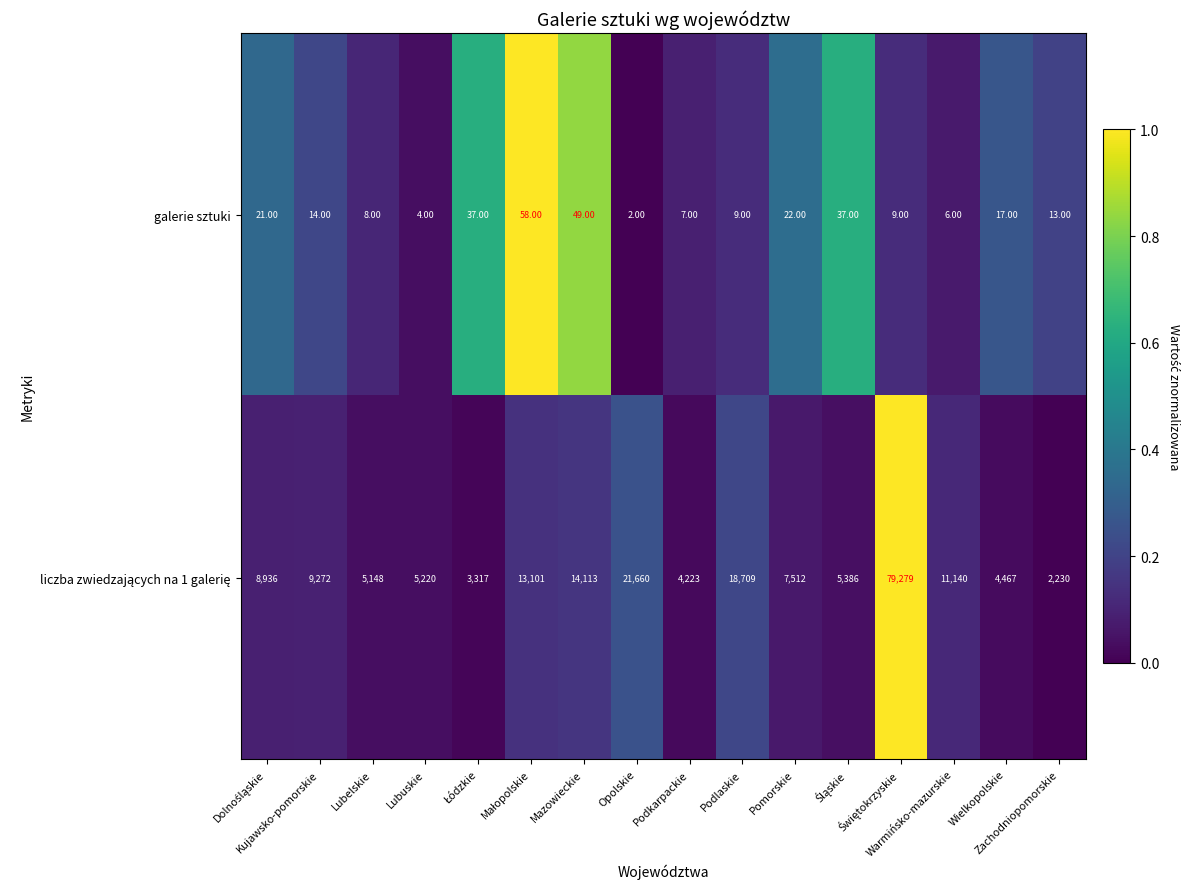

What is the difference between the maximum and minimum values in the galerie sztuki series?

56